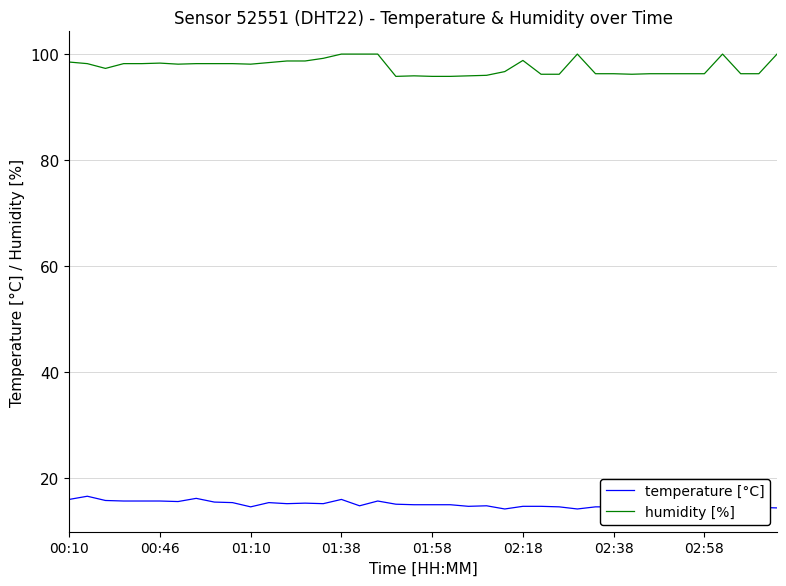

Which series has the largest total across all categories?

humidity [%]